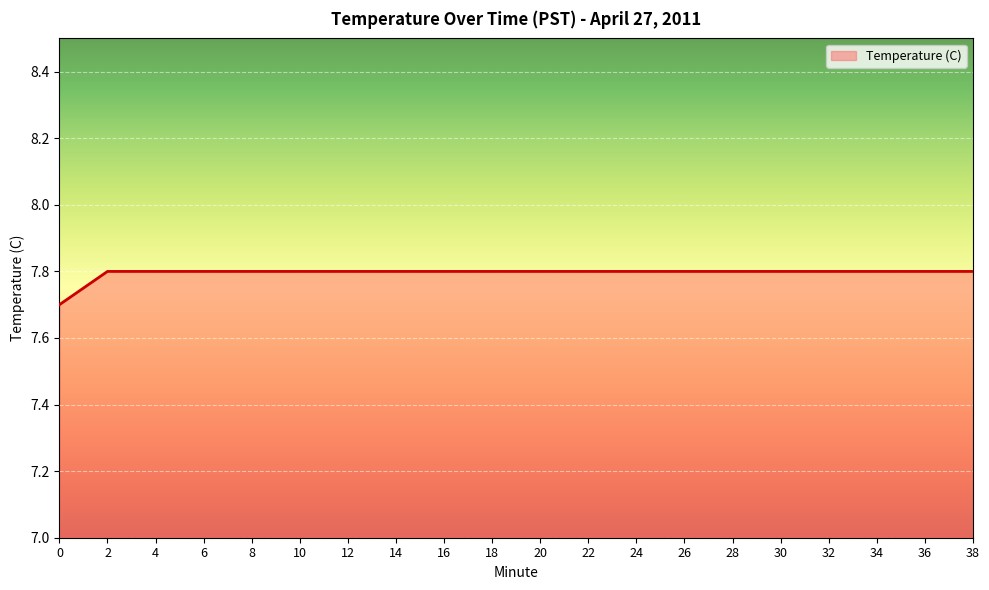

The chart shows a value of 7.8 at 18. True or false?

True